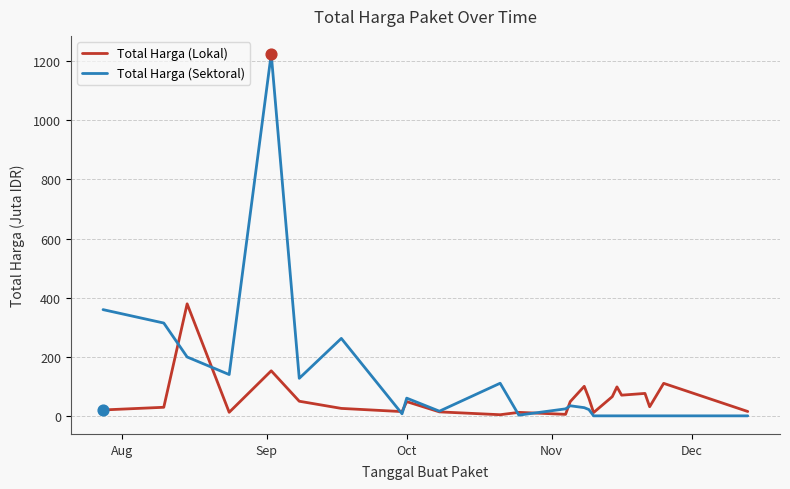

Which series has the largest total across all categories?

Total Harga (Sektoral)